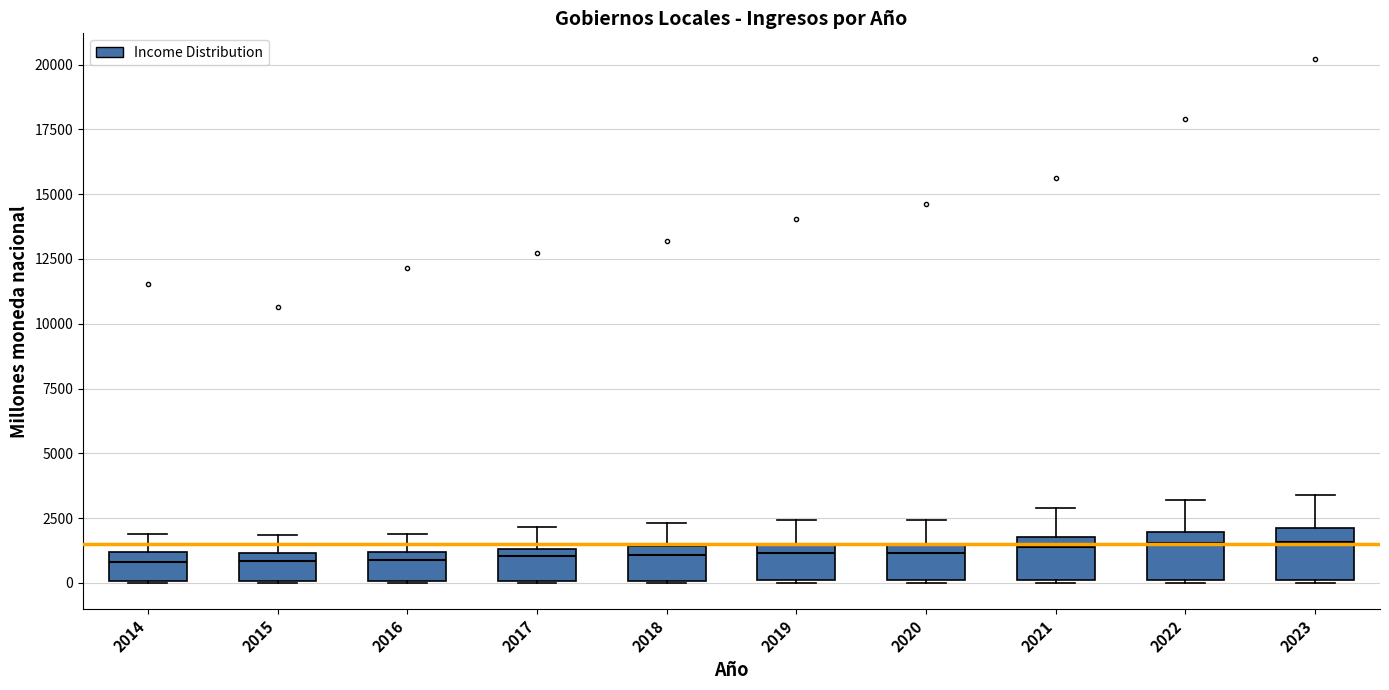

Reading left to right, read every box against the y-axis: the position of its median line, the range the box covers, and the ends of its whiskers. The values are not printed on the chart, so give them approximately, as read against the axis.

2014: median 1000 (just below the box's upper edge), box 0 to 1000, whiskers 0 to 2000
2015: median 1000 (just below the box's upper edge), box 0 to 1000, whiskers 0 to 2000
2016: median 1000 (just below the box's upper edge), box 0 to 1000, whiskers 0 to 2000
2017: median 1000, box 0 to 1500, whiskers 0 to 2000
2018: median 1000, box 0 to 1500, whiskers 0 to 2500
2019: median 1000, box 0 to 1500, whiskers 0 to 2500
2020: median 1000, box 0 to 1500, whiskers 0 to 2500
2021: median 1500, box 0 to 2000, whiskers 0 to 3000
2022: median 1500, box 0 to 2000, whiskers 0 to 3000
2023: median 1500, box 0 to 2000, whiskers 0 to 3500